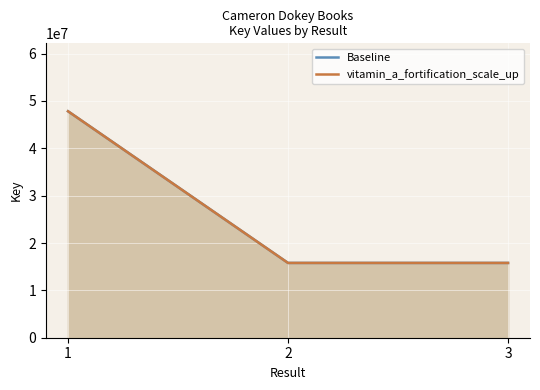

How many values in the vitamin_a_fortification_scale_up series exceed 15791757?

1